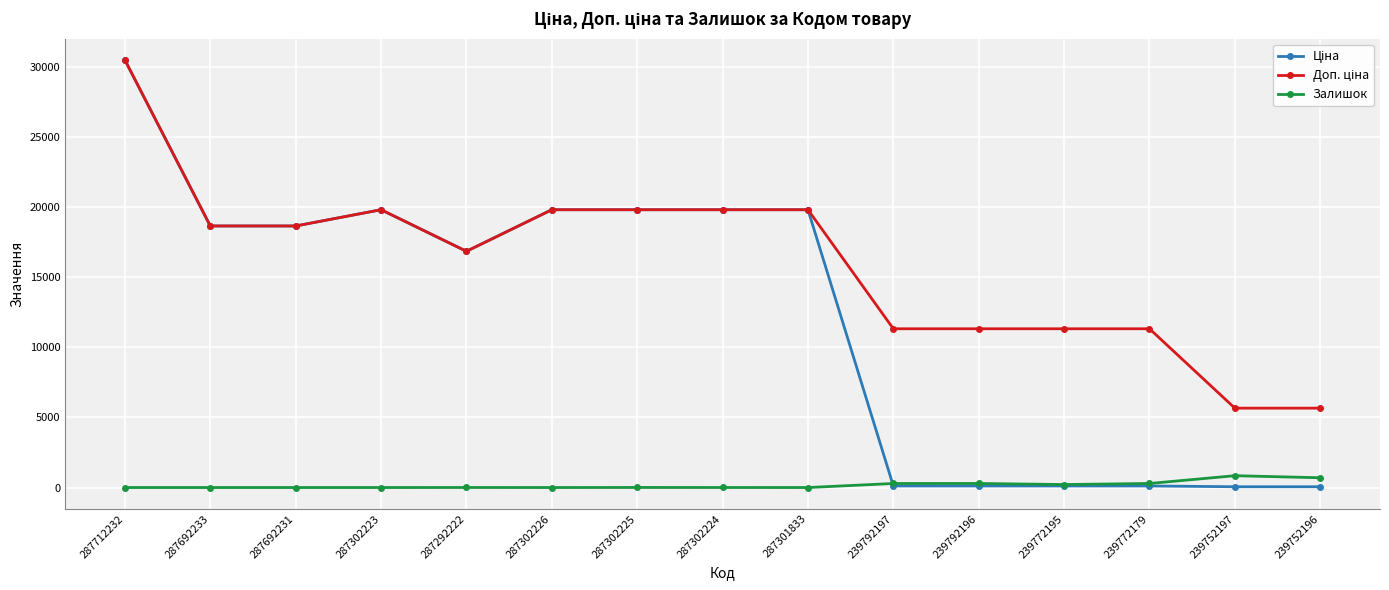

At which category does the chart reach its peak across all series?

287712232